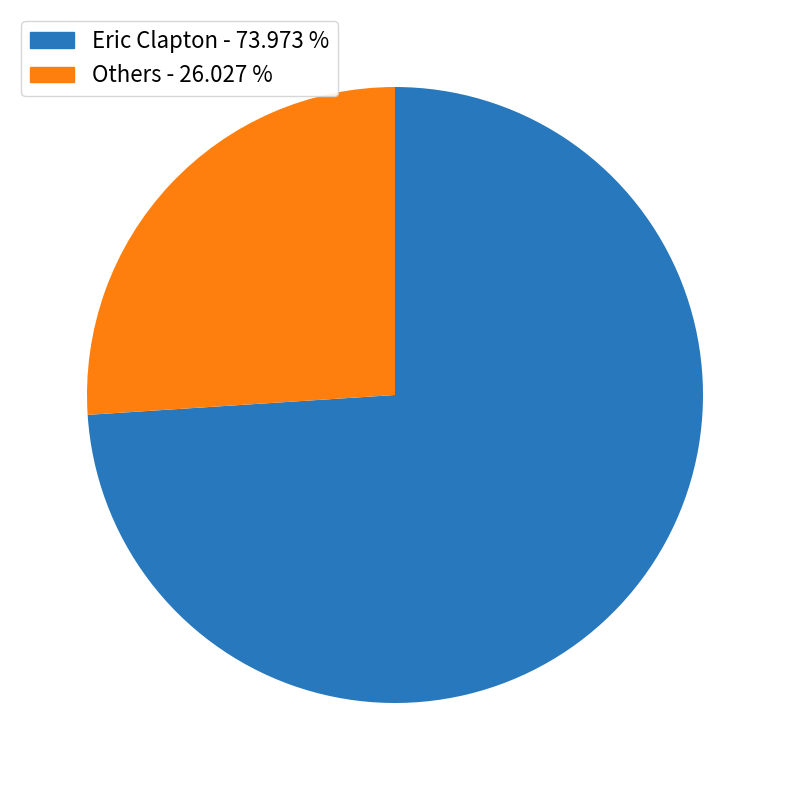

Does any single category account for the majority?

Yes